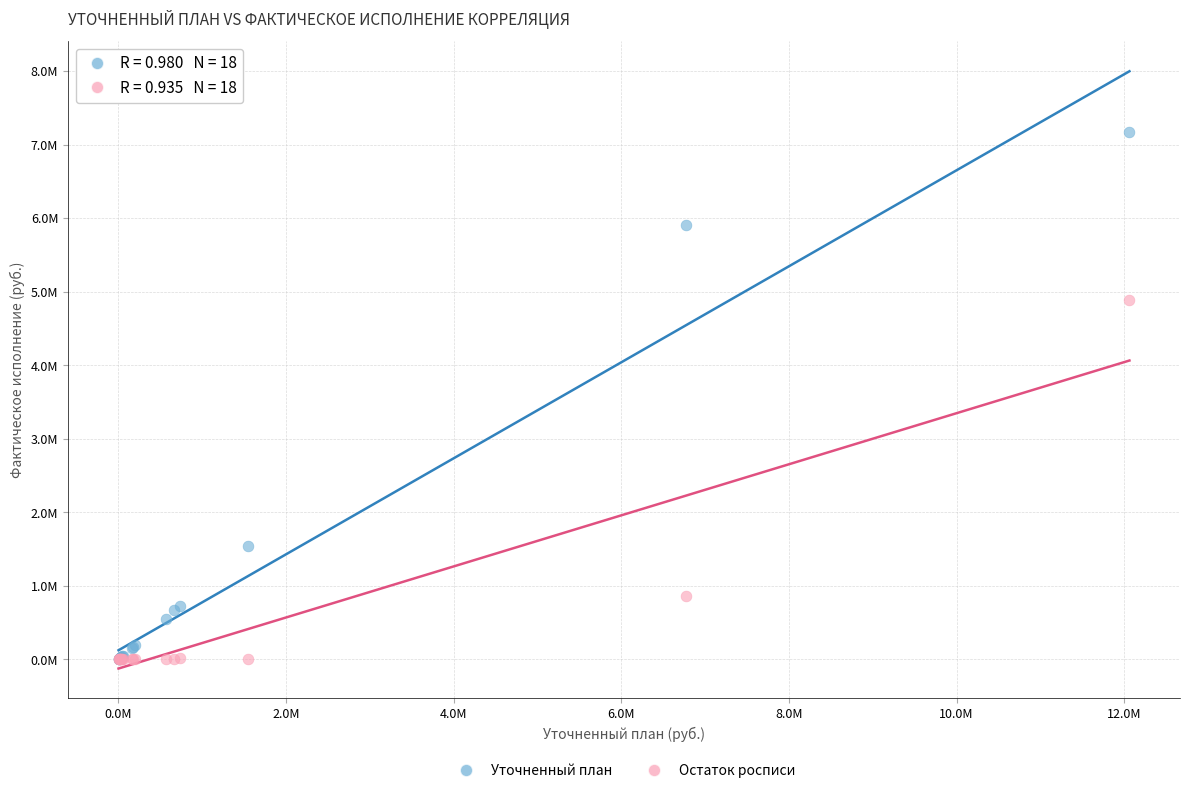

What are all the series names shown in the legend?

Уточненный план, Остаток росписи